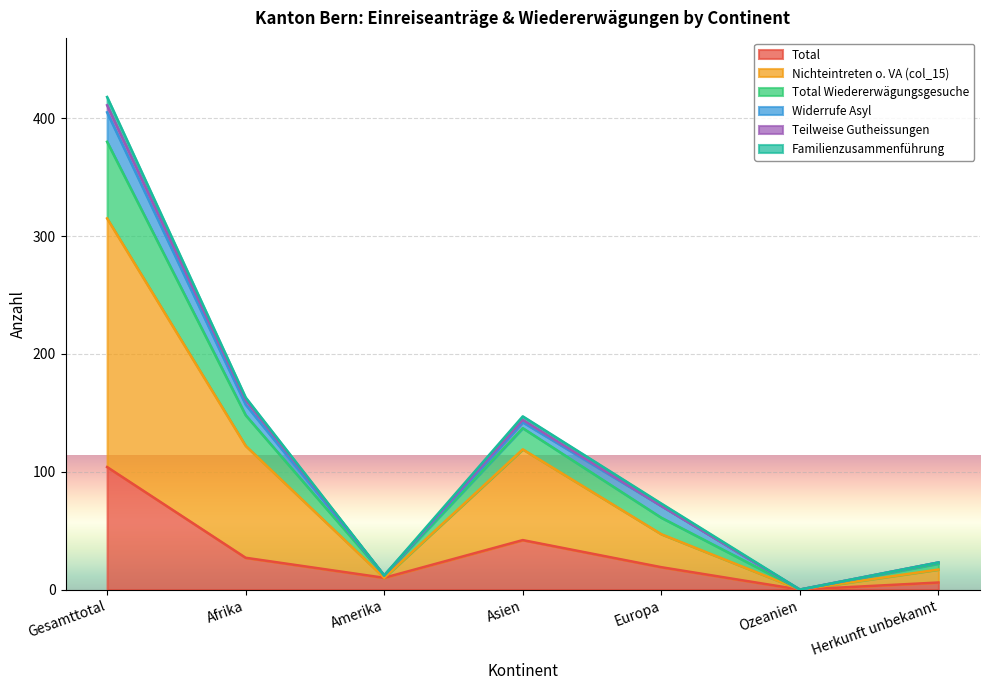

In Total Wiedererwägungsgesuche, how many points are higher than both neighbors (excluding endpoints)?

1